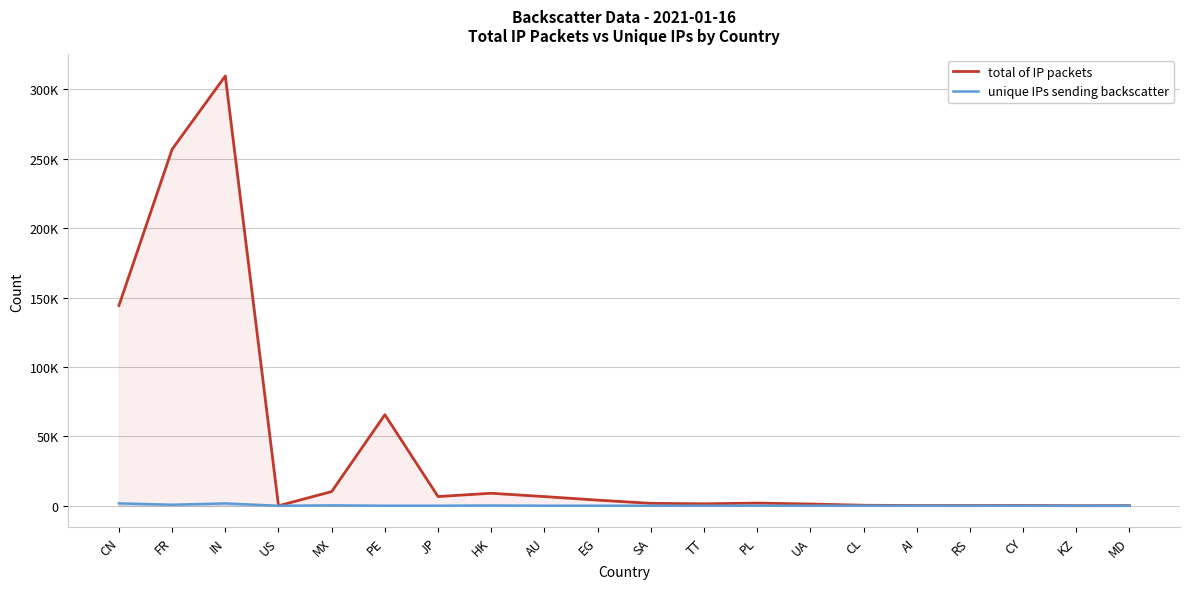

What is the difference between the total of IP packets values at UA and SA?

481